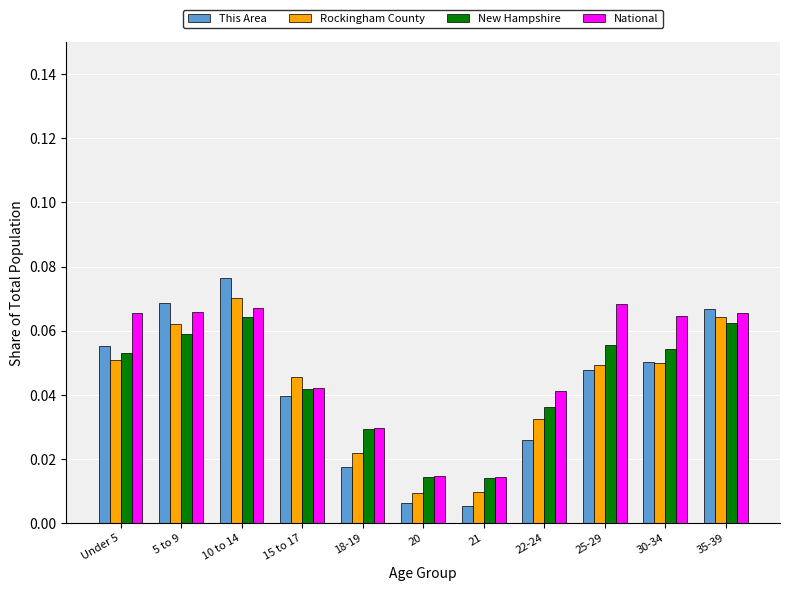

At which category is the sum across all series the highest?

10 to 14